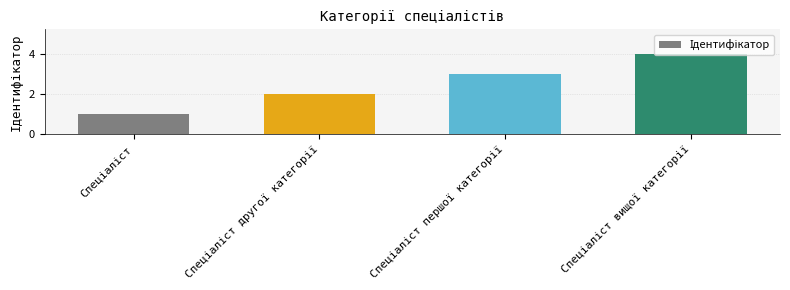

What is the difference between the maximum and minimum values?

3